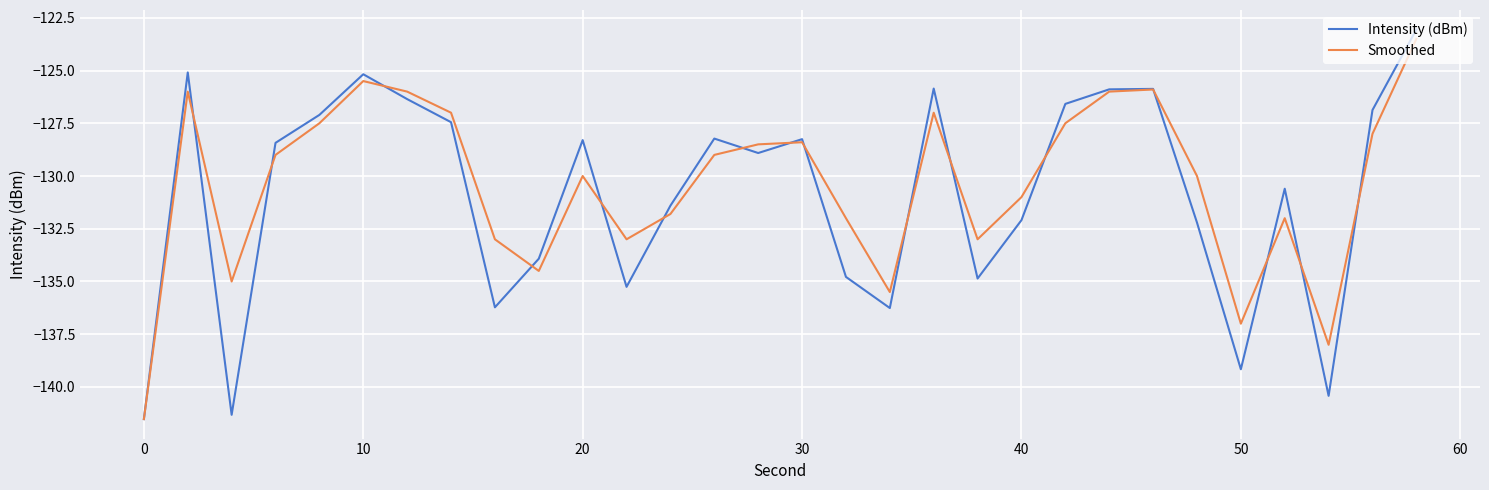

What is the lowest value of the Intensity (dBm) series?

-141.5